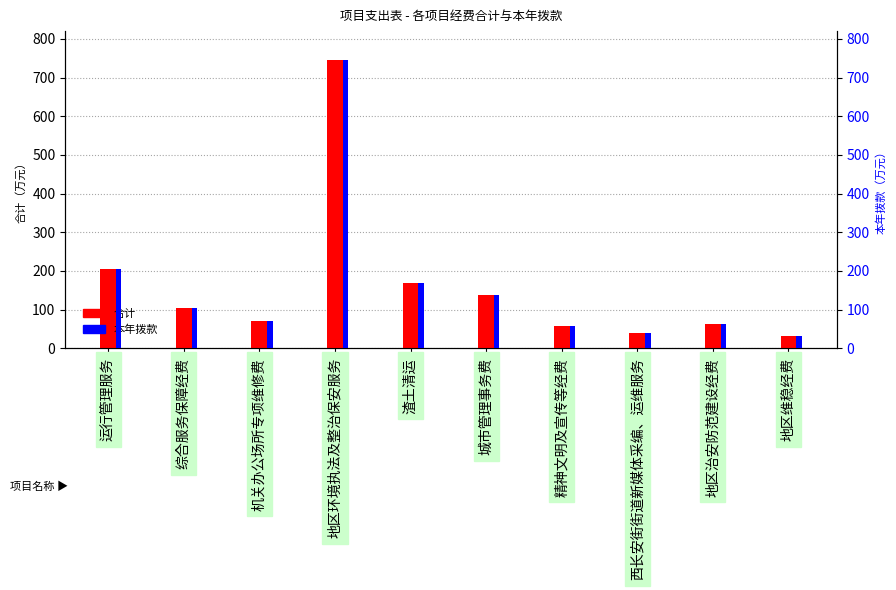

What is the average value of the 合计 series?

161.9